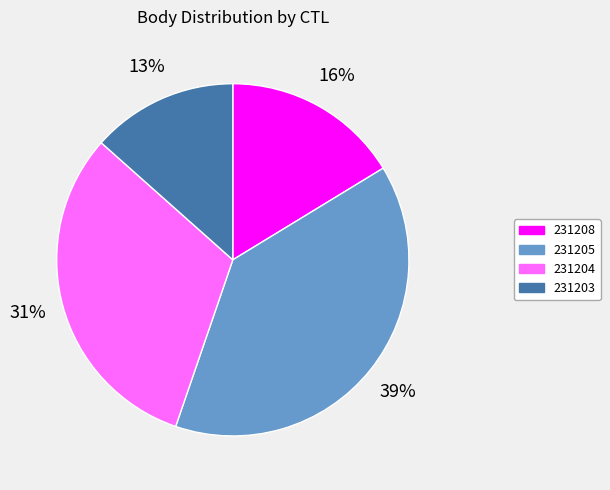

The 231208 slice represents 23% of the pie. True or false?

False